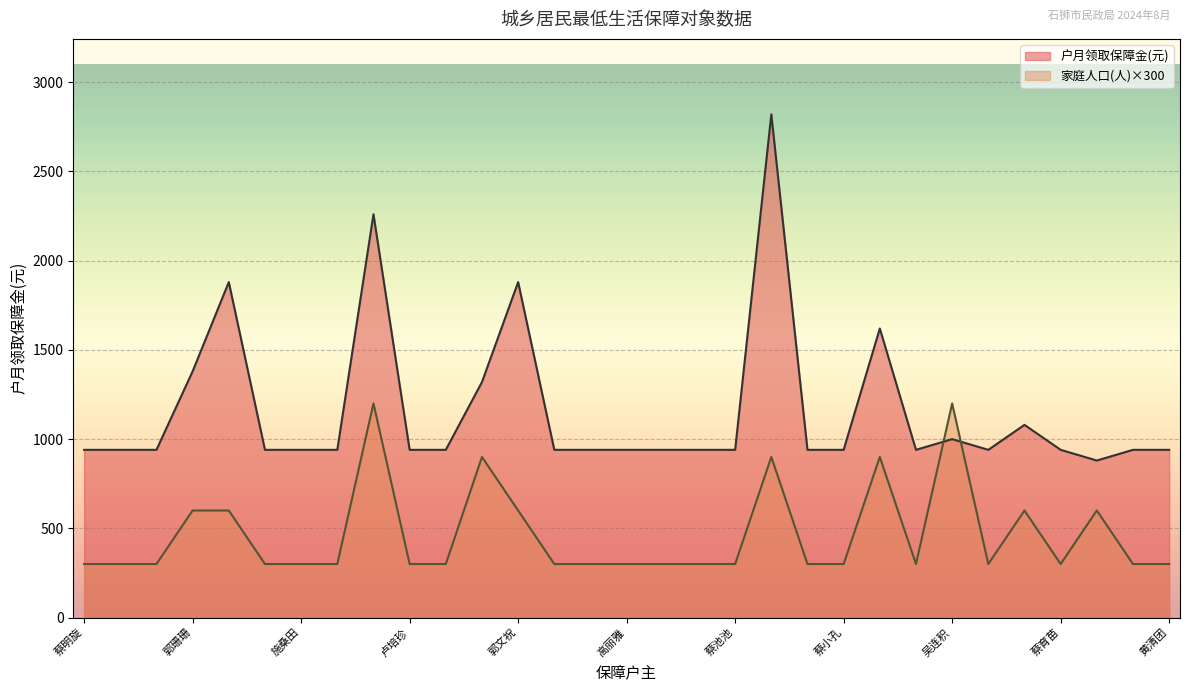

In 户月领取保障金(元), how many points are lower than both neighbors (excluding endpoints)?

3